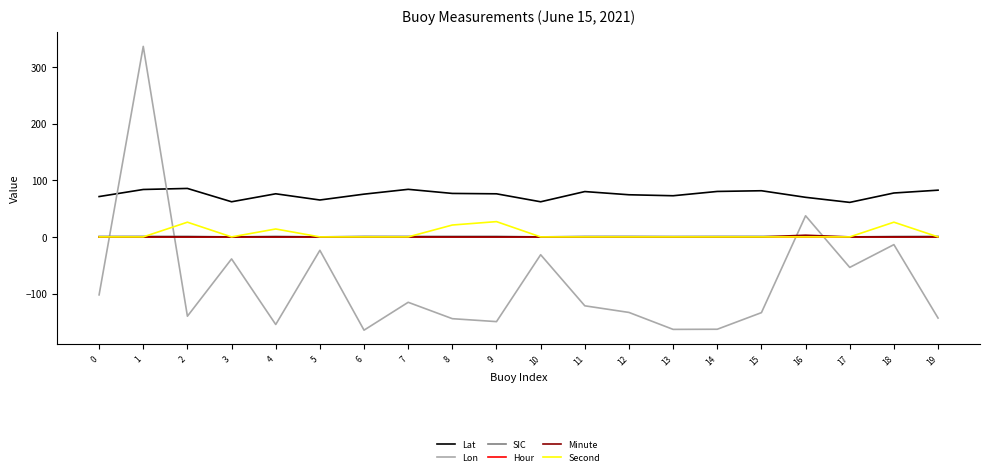

What is the total value across all series at 19?

-59.8